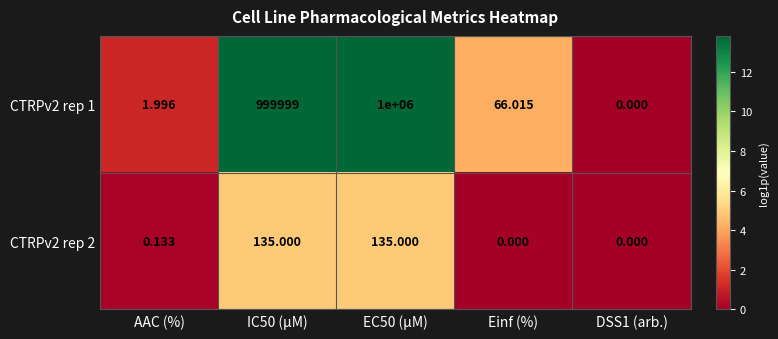

Which category has the highest value across all series?

EC50 (µM)